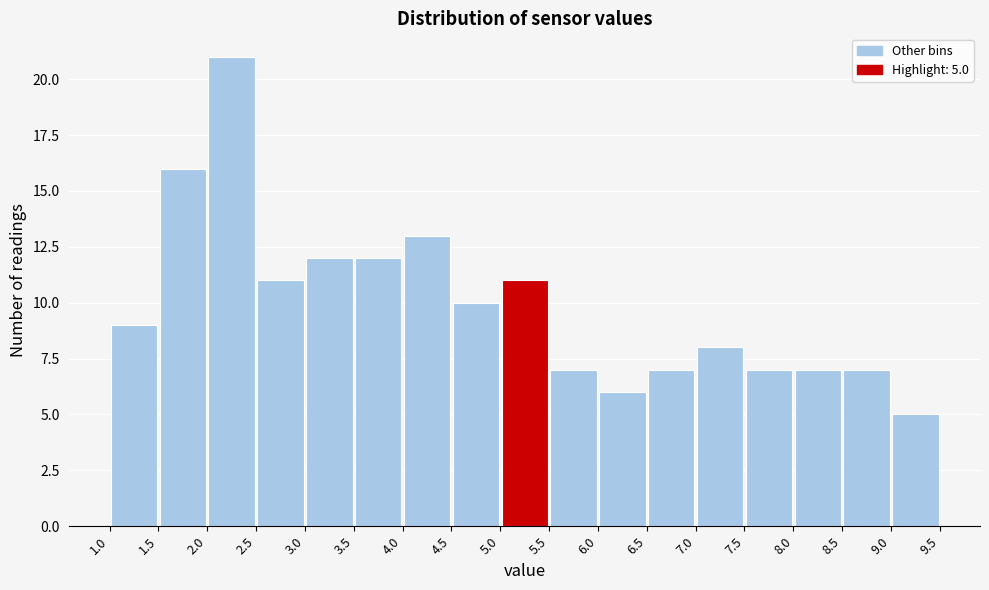

Which range on the x-axis has the tallest bar?

2.0 to 2.5